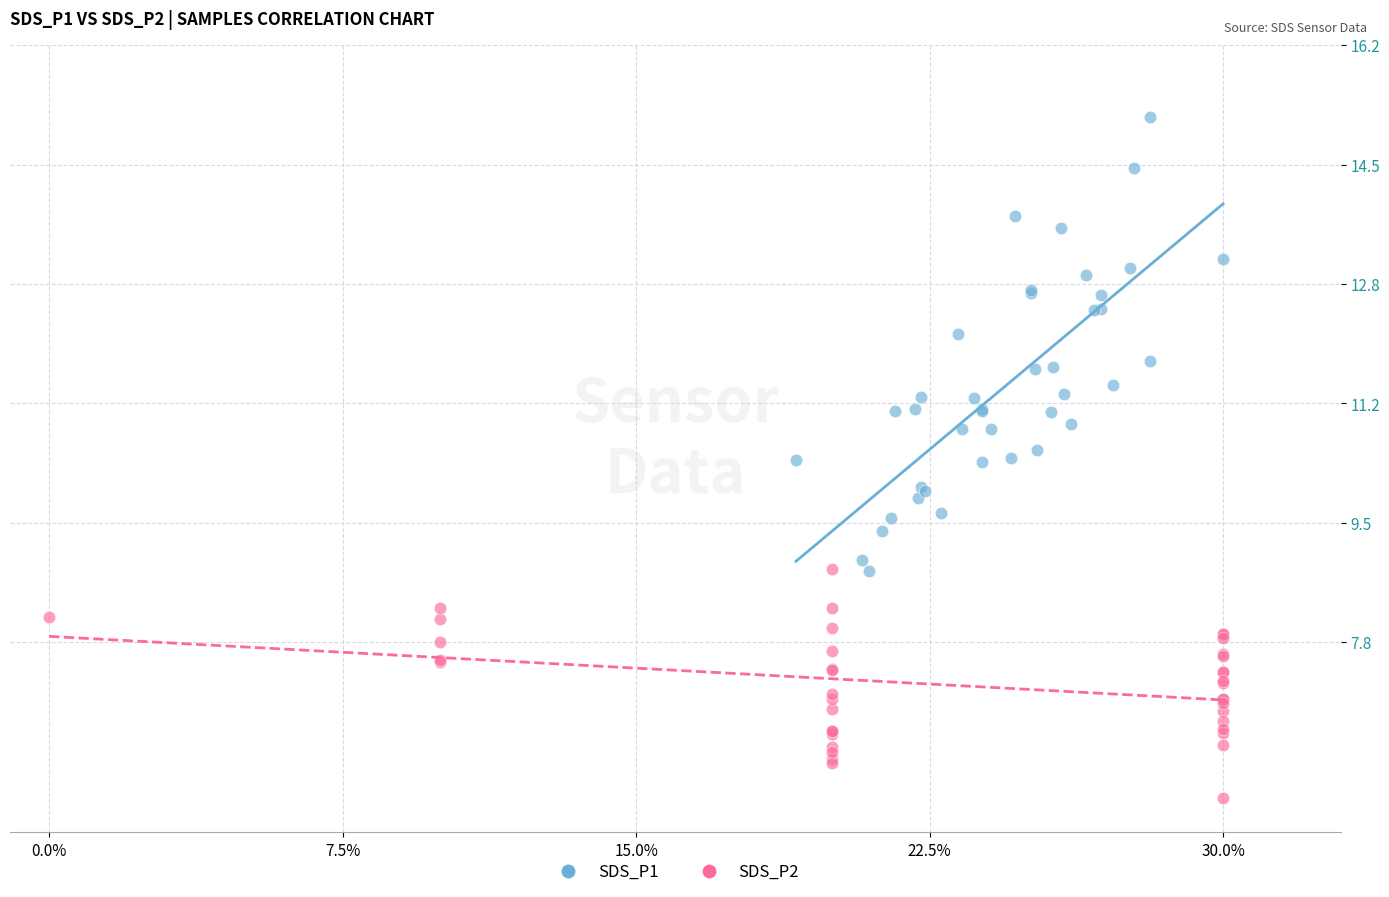

Which series has the widest spread of Y values?

SDS_P1